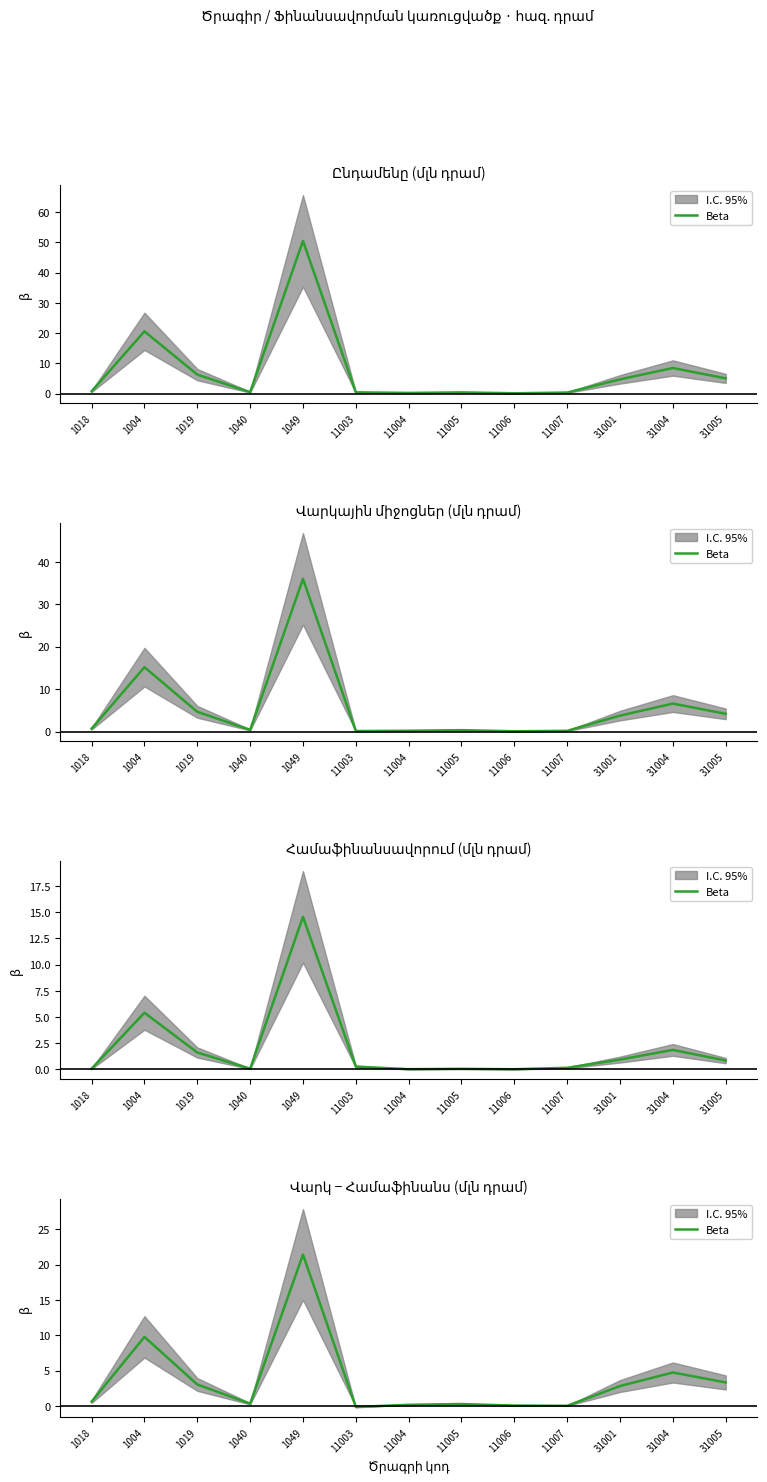

Reading left to right, list all the values displayed in this chart.

0.6	9.8	3.0	0.3	21.4	-0.2	0.2	0.3	0.0	0.0	2.8	4.7	3.3